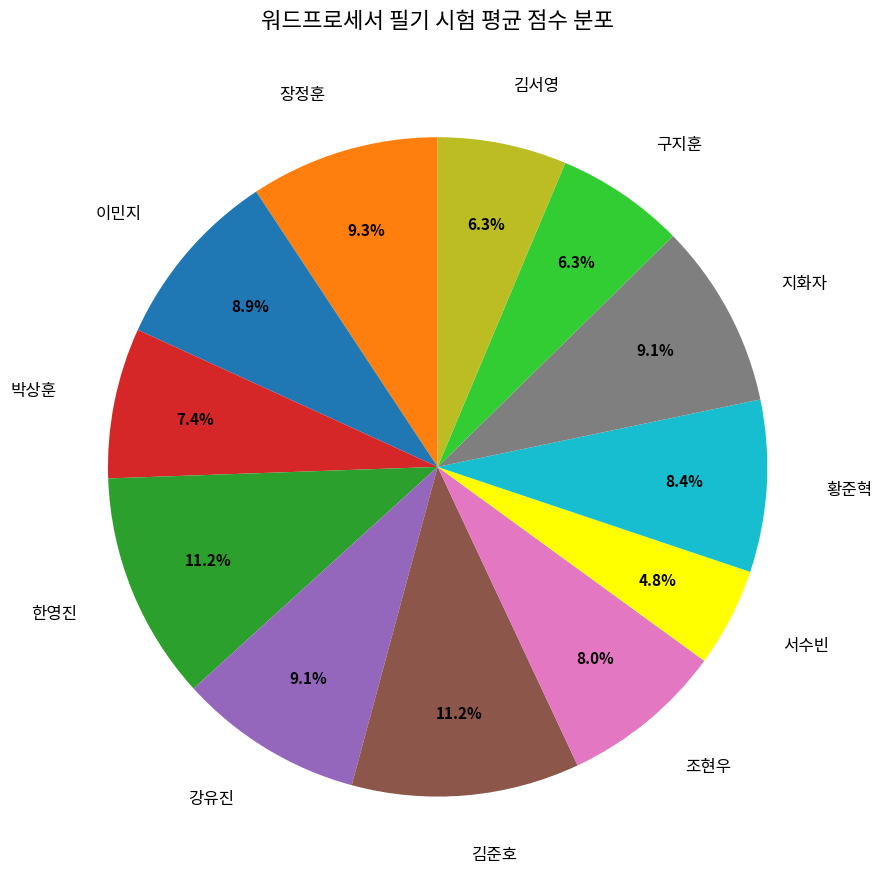

What percentage do 조현우 and 박상훈 together represent?

15.4%